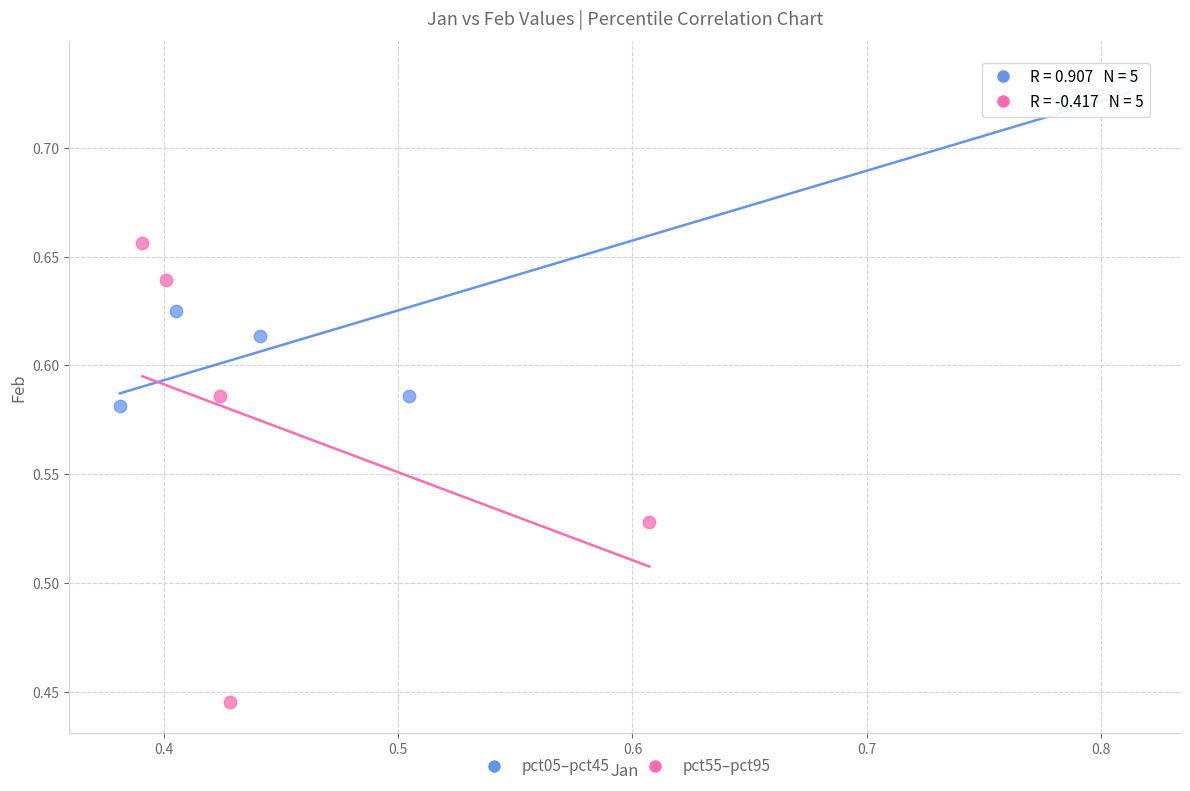

Which series reaches the minimum Y coordinate?

pct55–pct95